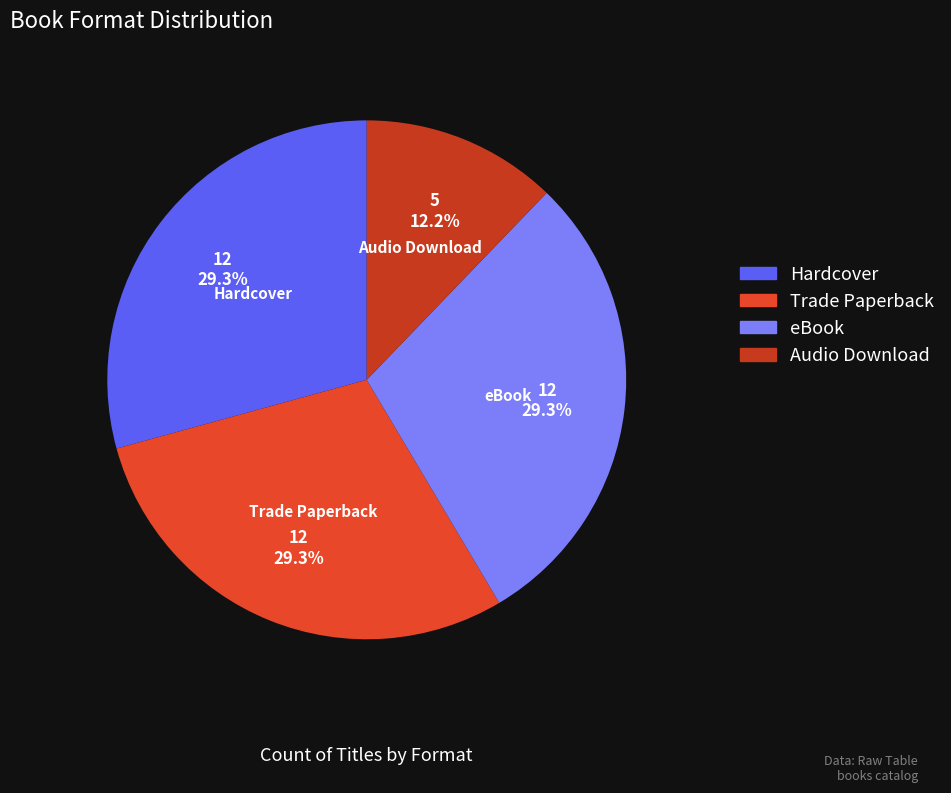

What percentage is the eBook slice, to the nearest percent?

29%